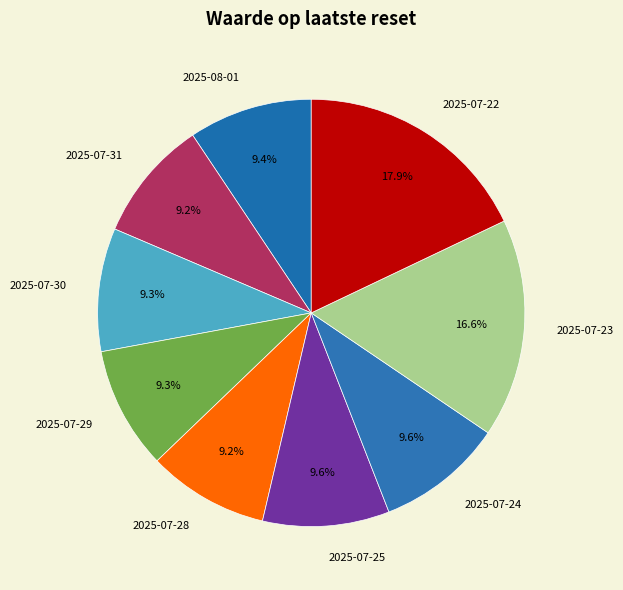

To the nearest percent, what is the combined percentage of 2025-07-25 and 2025-07-23?

26%